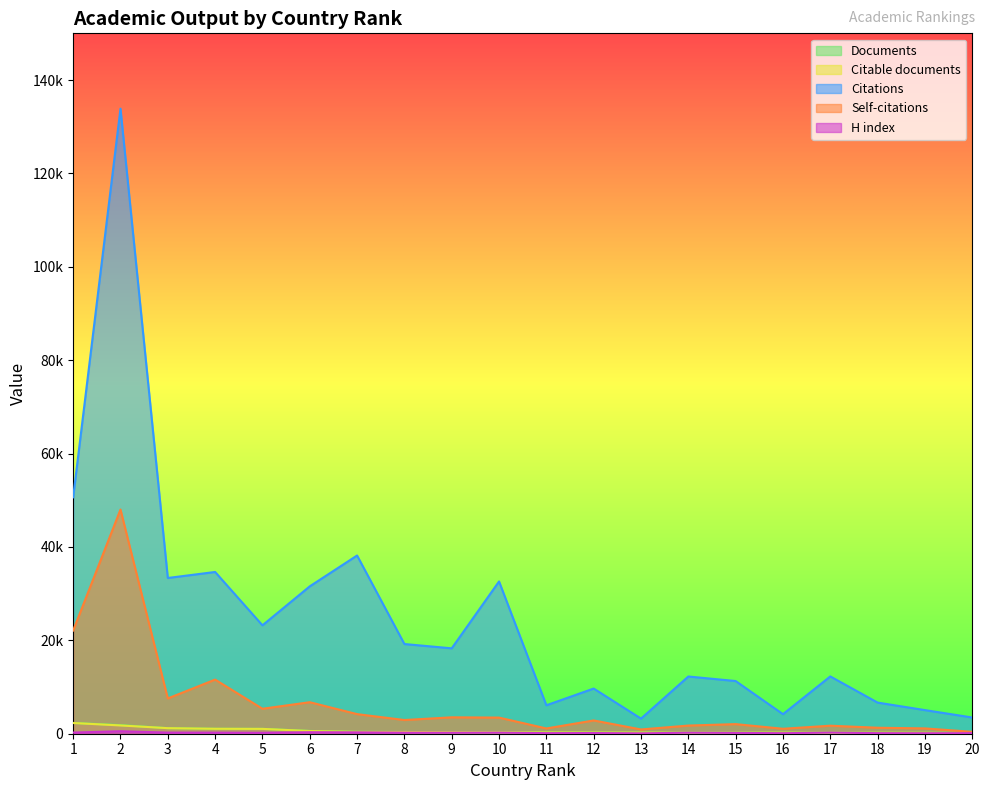

What is the difference between the Citations values at 14 and 19?

7196